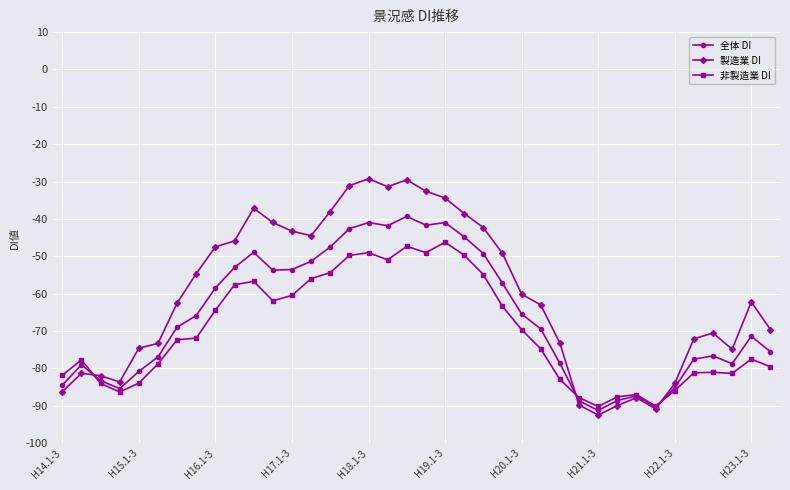

What is the value of the 全体 DI point at the 1st from the left?

-84.5